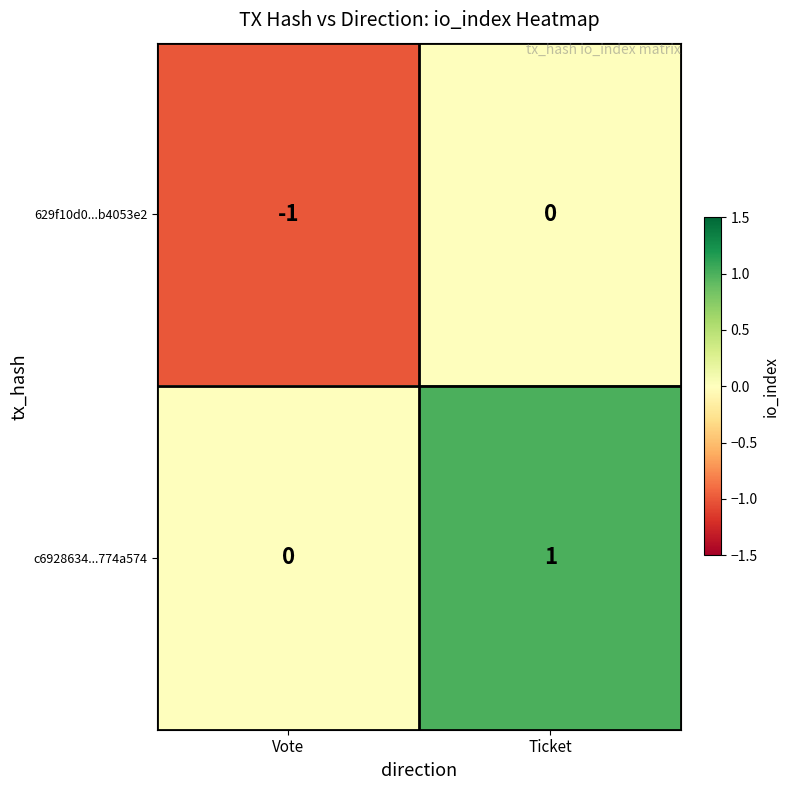

Where is c6928634...774a574 nearest to the value 0?

Vote